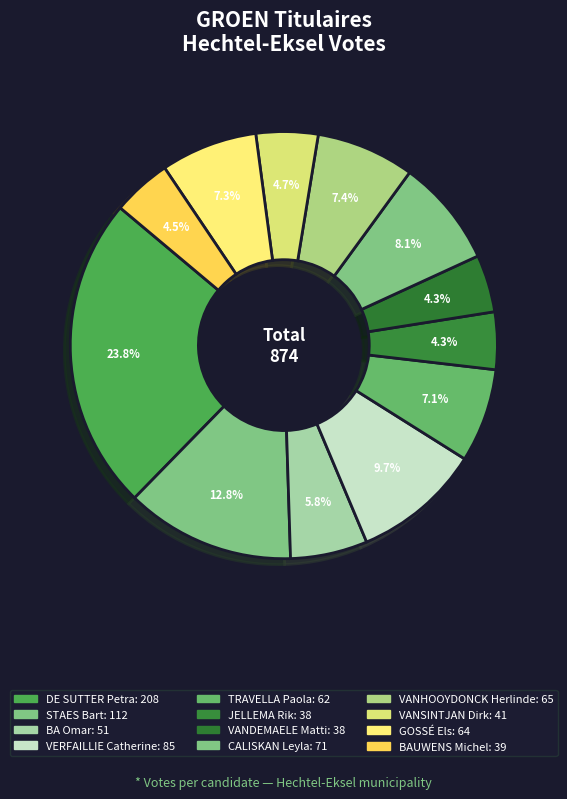

To the nearest percent, what percentage of the pie is BA Omar?

6%